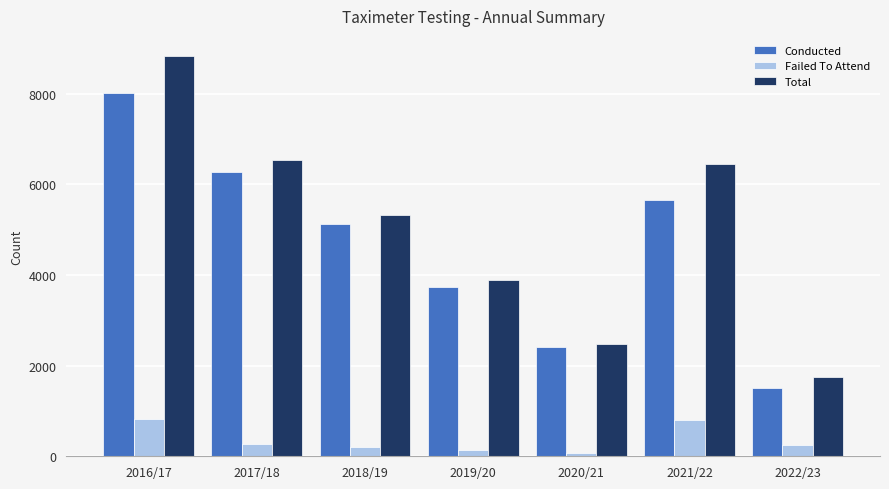

True or false: Conducted has a value of 1506 at 2022/23.

True